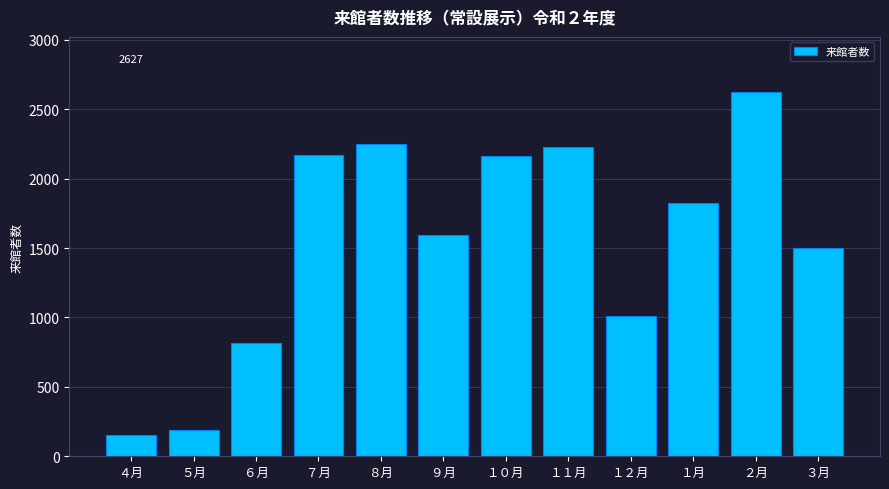

What is the value of the 5th bar from the left?

2247